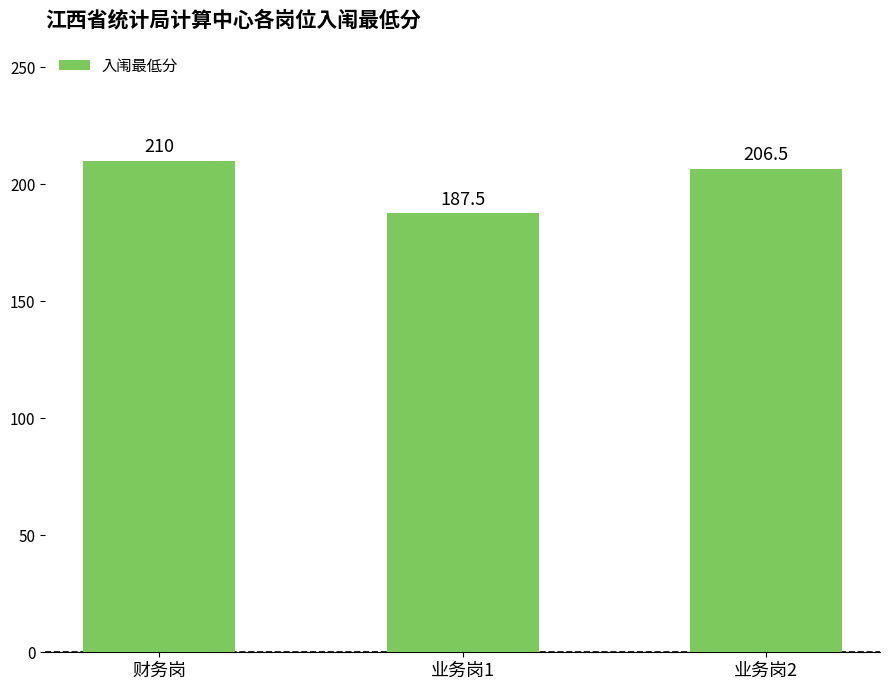

What is the sum of the values at 财务岗 and 业务岗2?

416.5